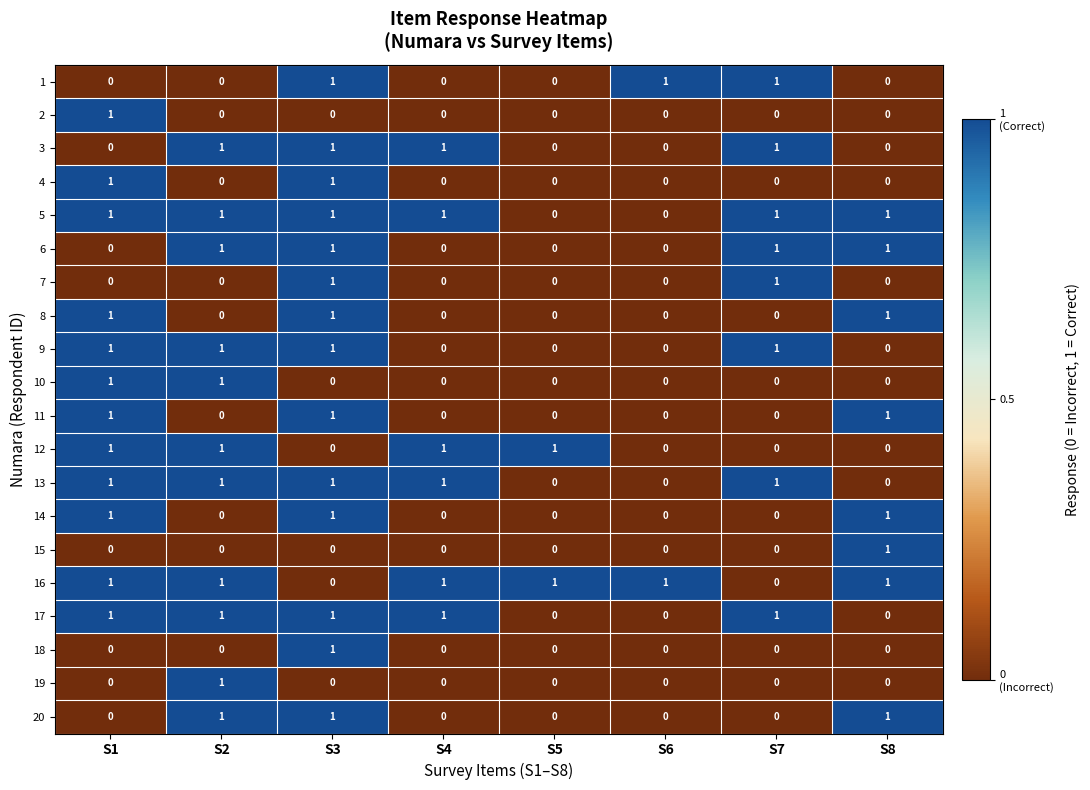

The 4 series shows 1 at S3. True or false?

True